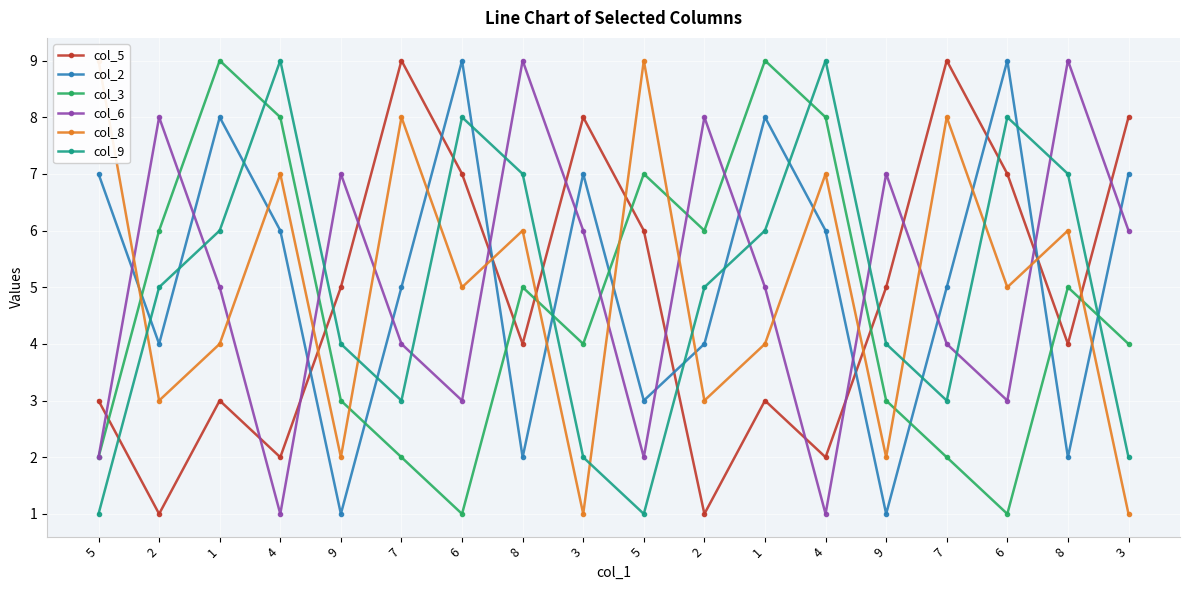

Where do col_5 and col_8 first cross each other?

4 and 9